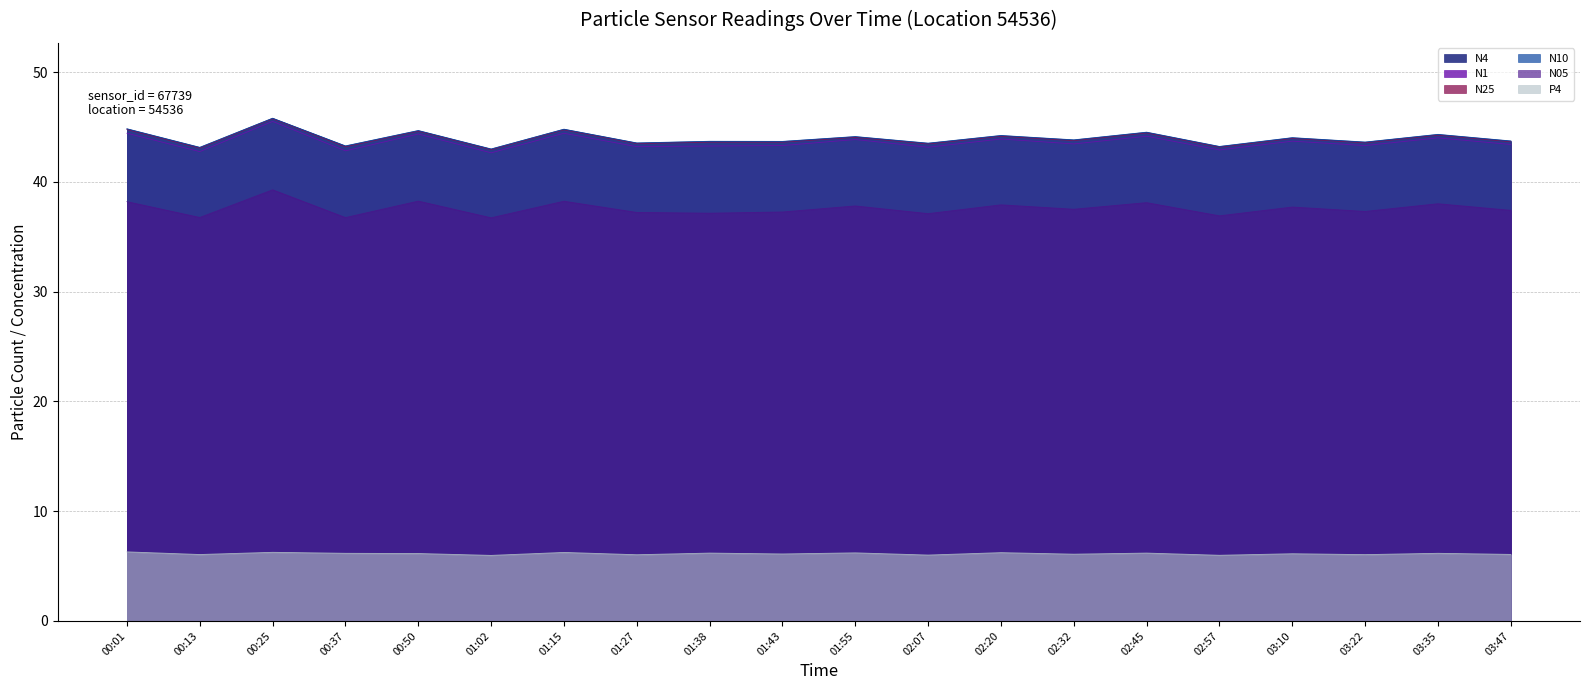

Which series changed the most between 00:50 and 02:32?

N1